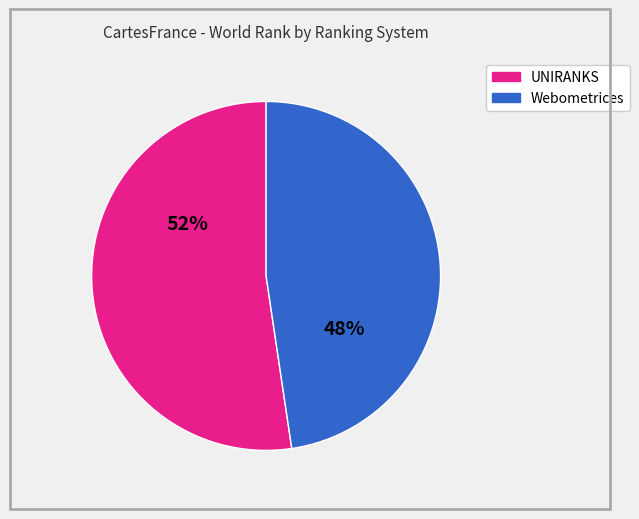

Is there any slice that represents more than half of the pie?

Yes